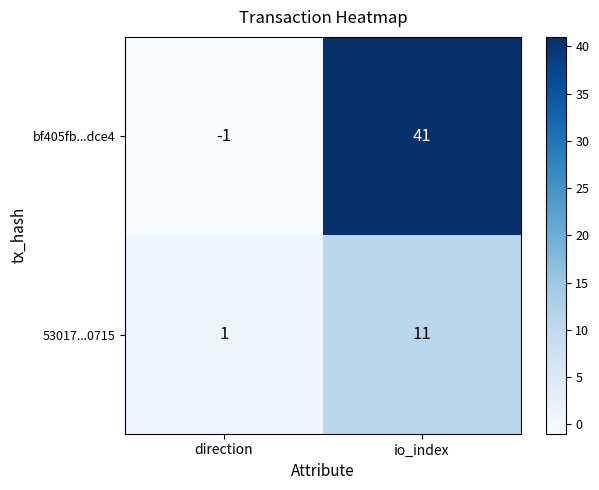

What is the spread (max minus min) of values at io_index?

30